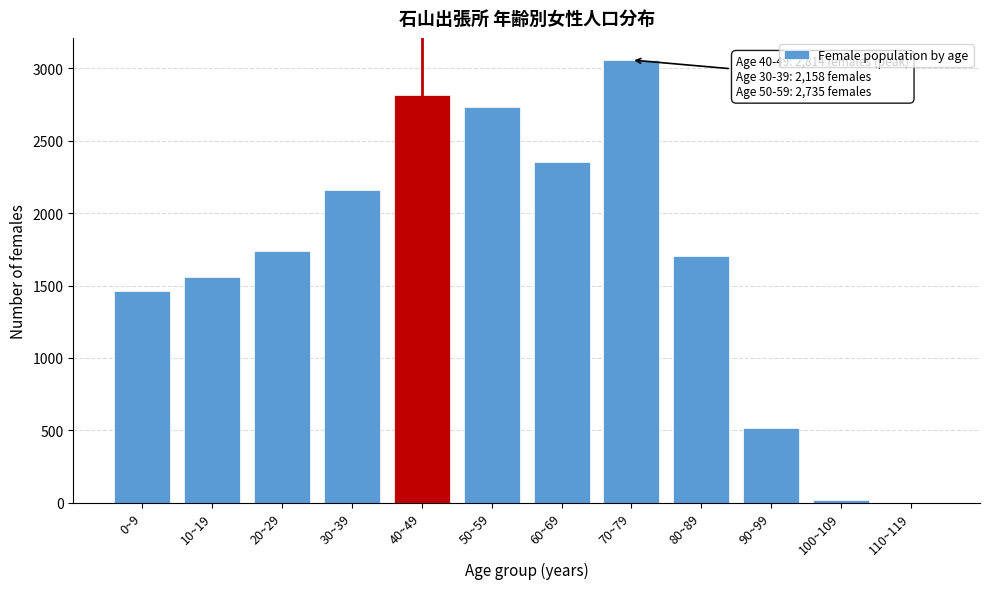

Reading right to left, list all the values displayed in this chart.

110~119=0	100~109=18	90~99=518	80~89=1701	70~79=3058	60~69=2357	50~59=2735	40~49=2814	30~39=2158	20~29=1741	10~19=1556	0~9=1462